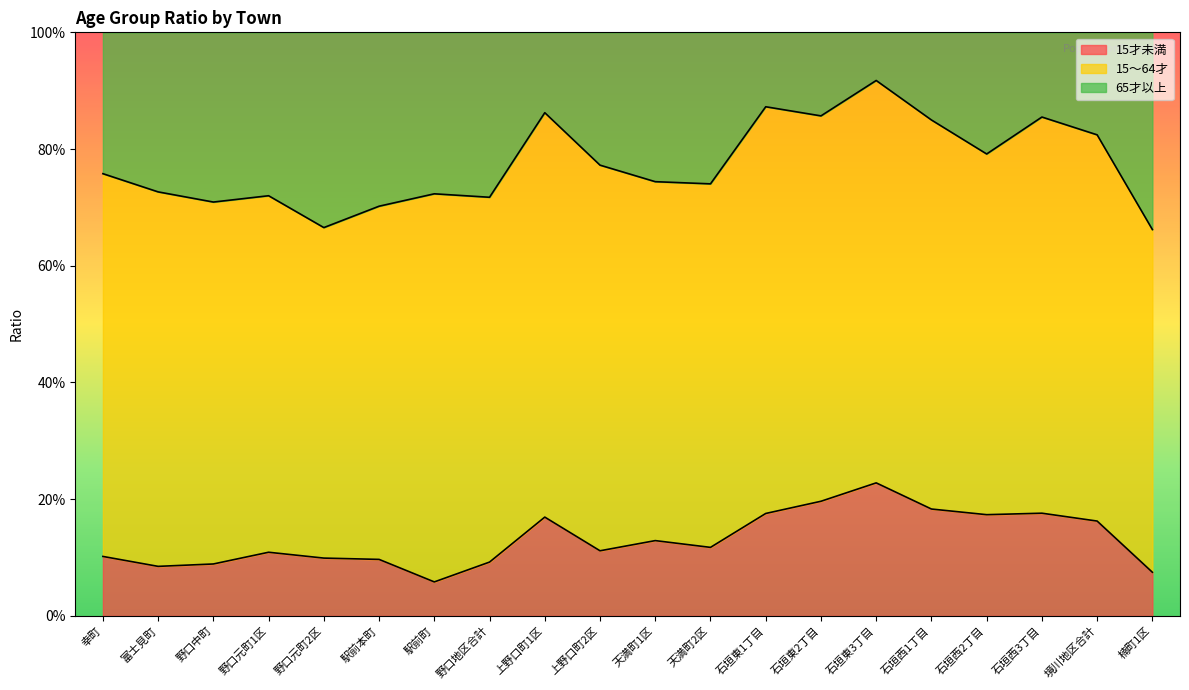

What is the sum of all 15才未満 values?

2.6